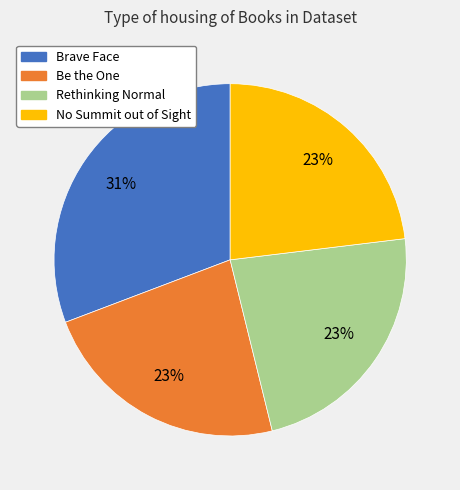

True or false: Brave Face accounts for 31% of the total.

True